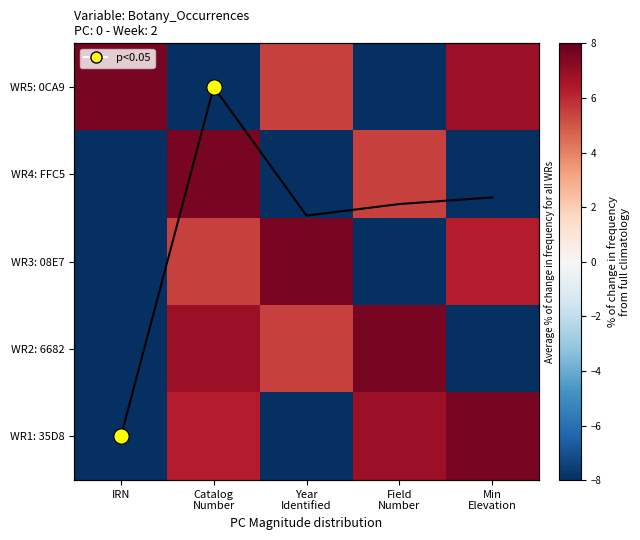

List the labels in order of WR1: 35D8 value, smallest first.

IRN, Year Identified, Catalog Number, Field Number, Min Elevation